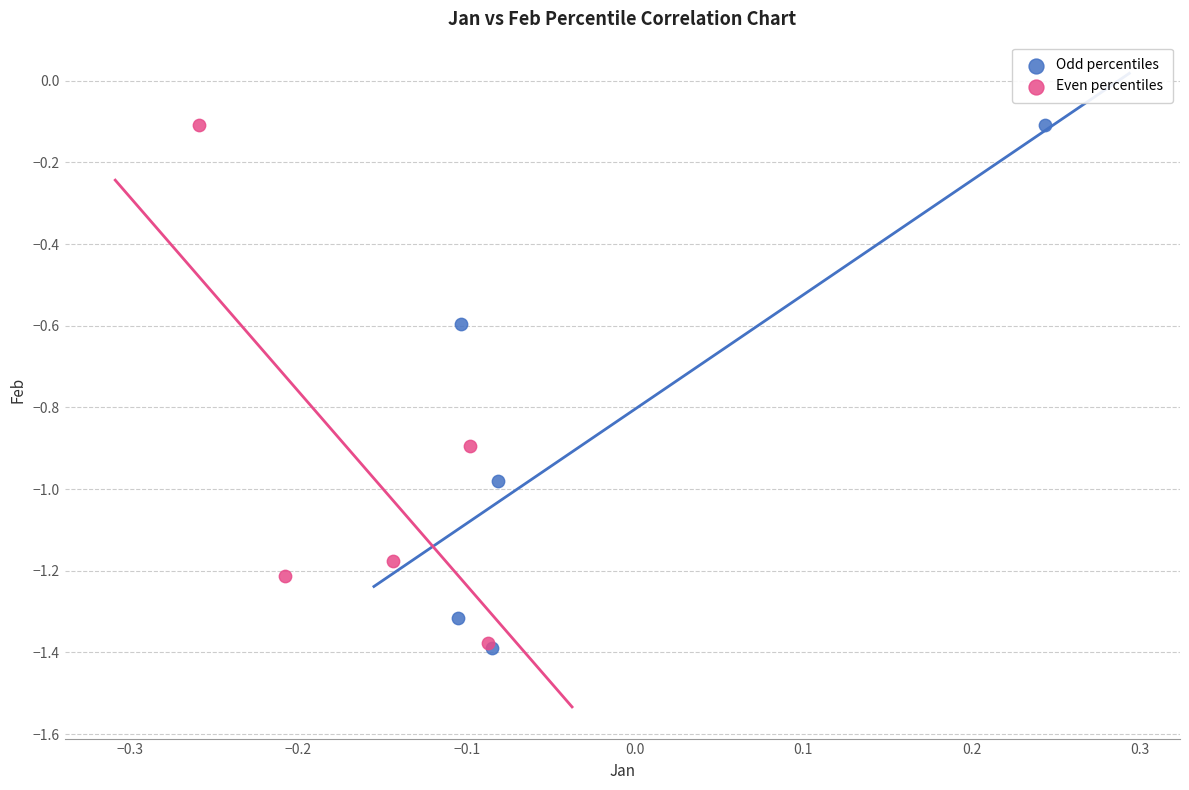

What are all the series names shown in the legend?

Odd percentiles, Even percentiles